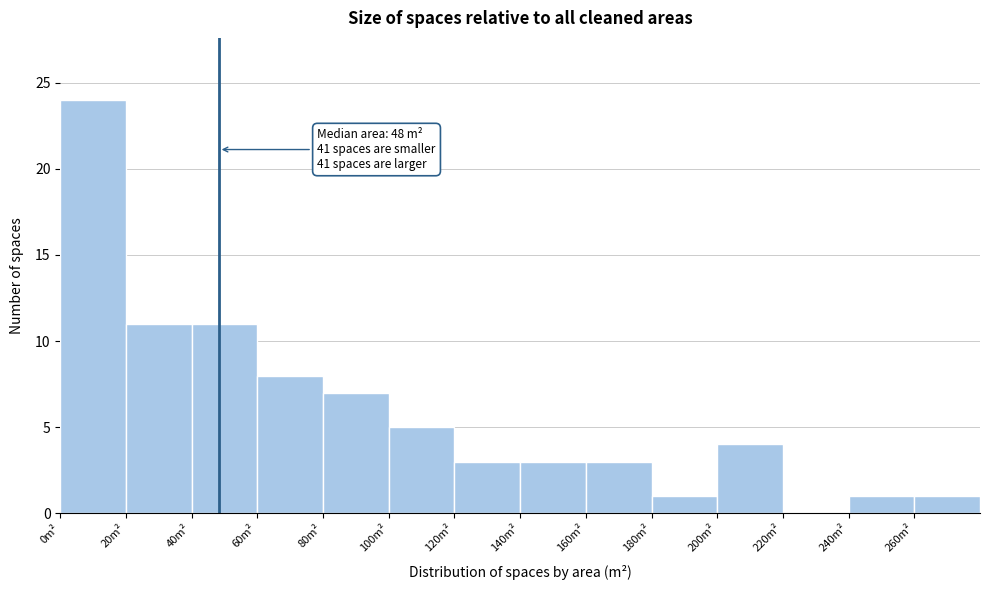

Over which range of the x-axis is the bar tallest?

0 to 20